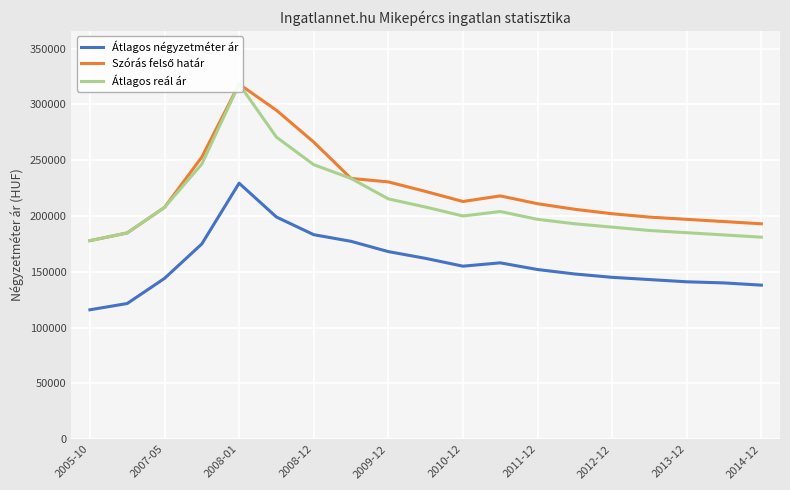

At which label does Szórás felső határ reach its minimum?

2005-10